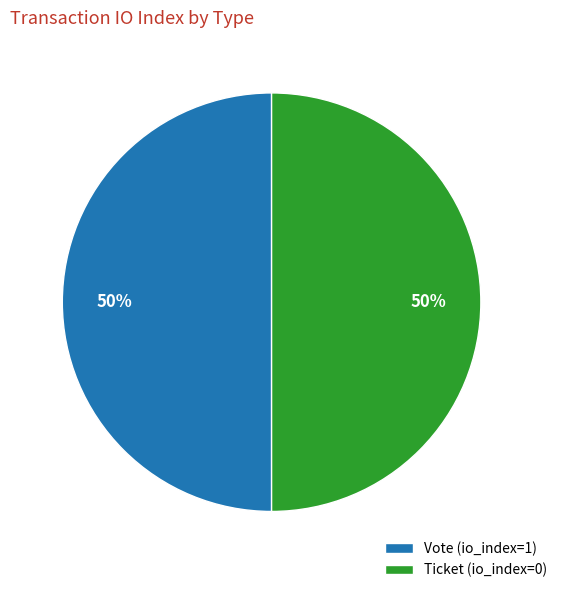

To the nearest percent, what percentage of the pie is Vote?

50%